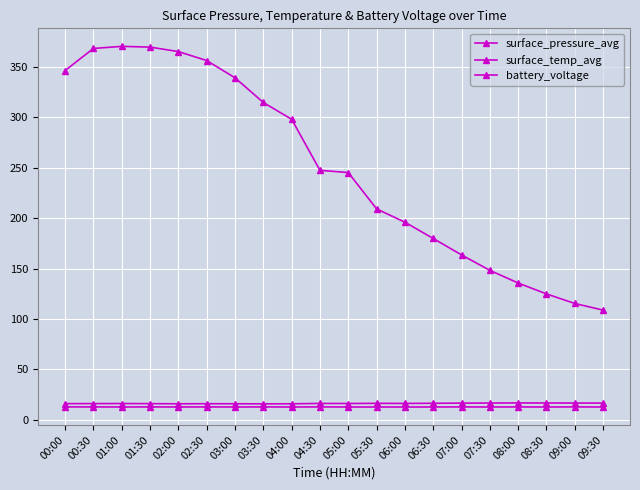

At which label does surface_temp_avg reach its peak?

08:00